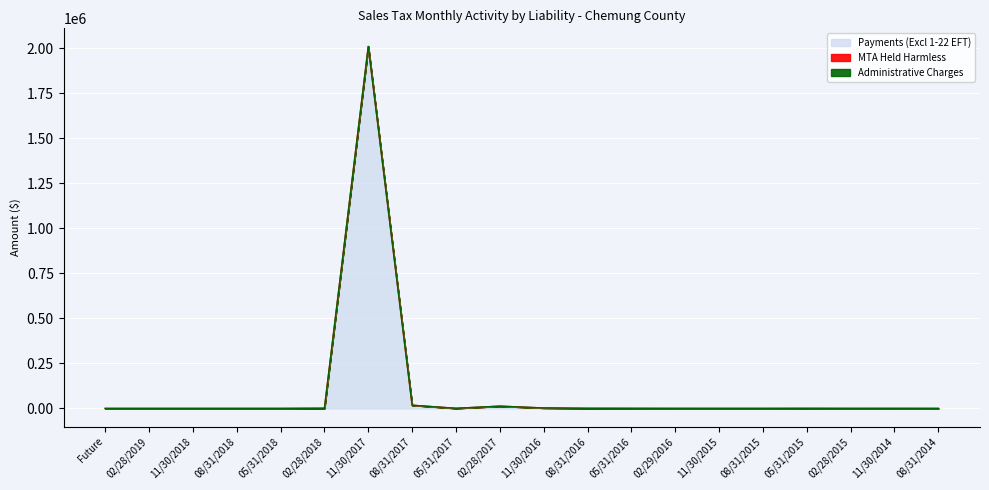

Which category has the highest value across all series?

11/30/2017